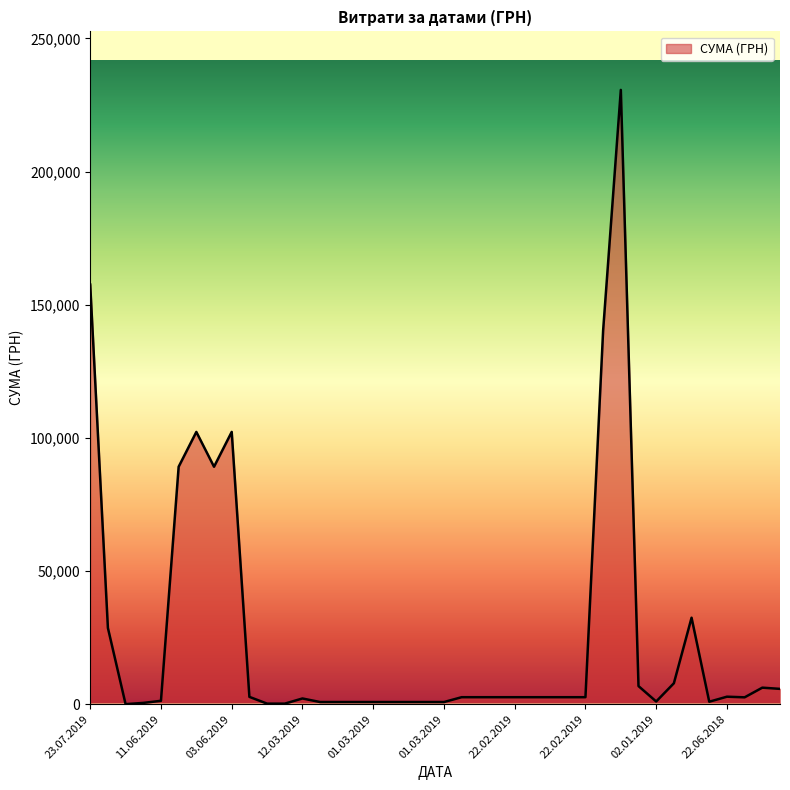

What is the maximum value shown in the chart?

230647.1